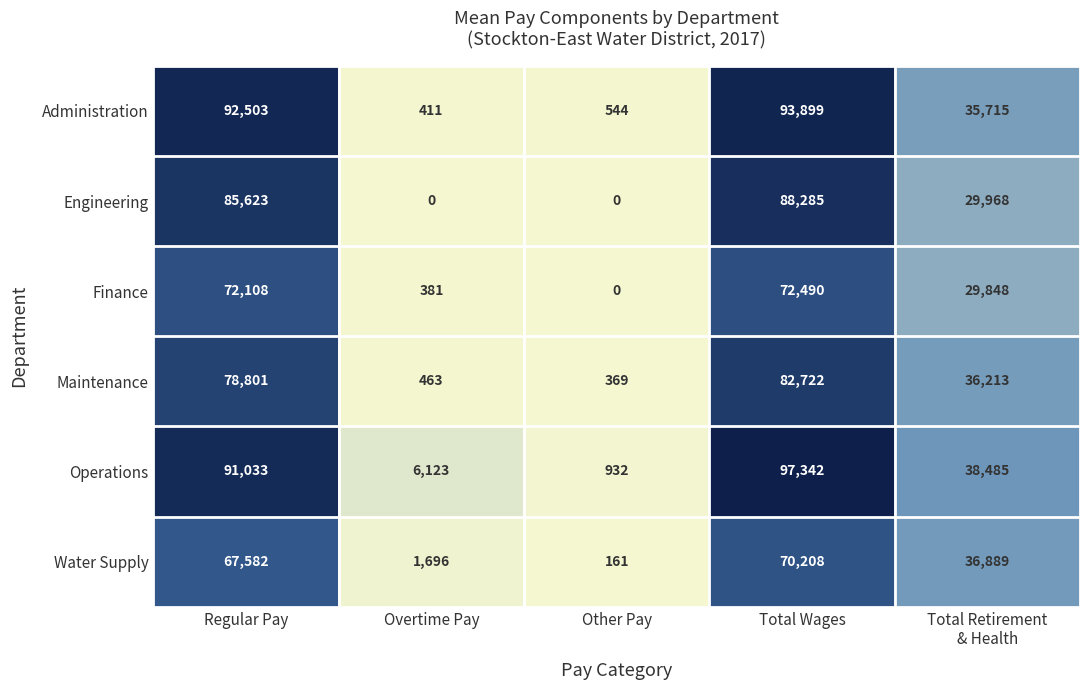

Which category has the highest value in the Water Supply series?

Total Wages